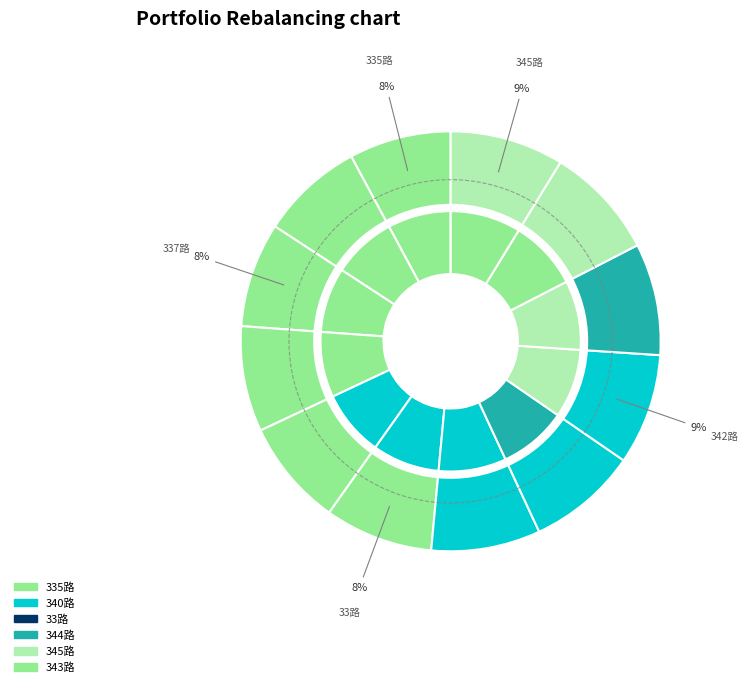

Is it true that 345路 is 9% of the pie?

True